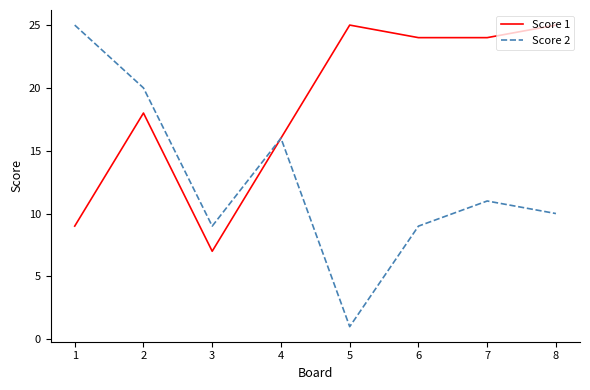

Which series changed the most between 2 and 5?

Score 2